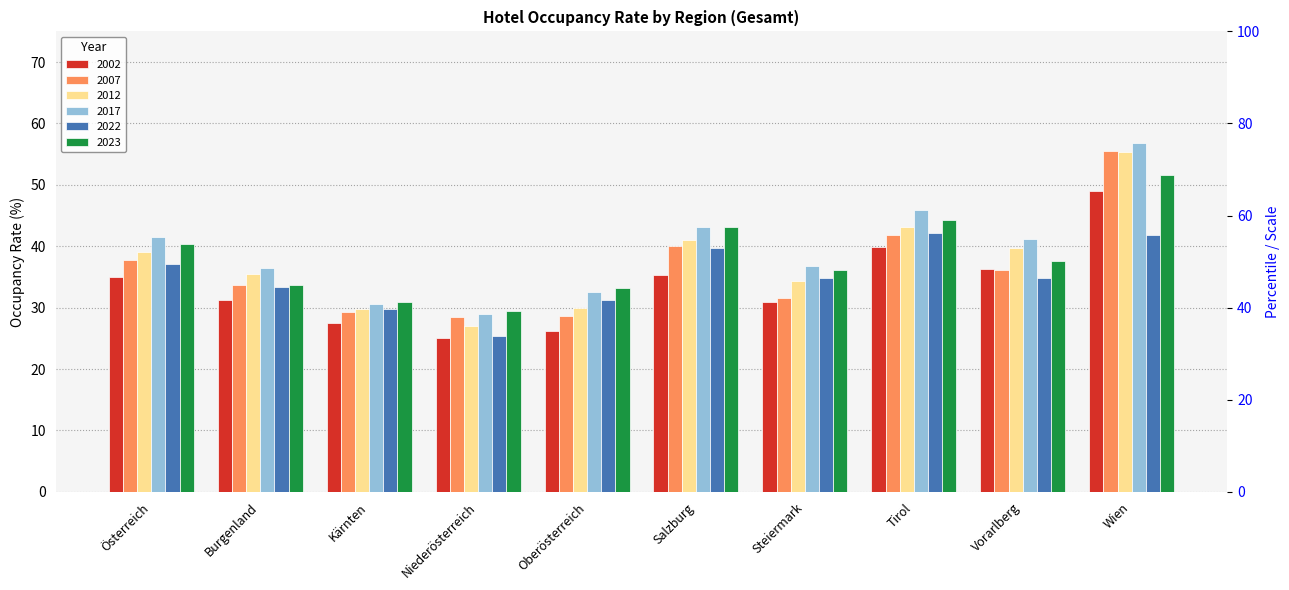

How many groups of bars are there?

10